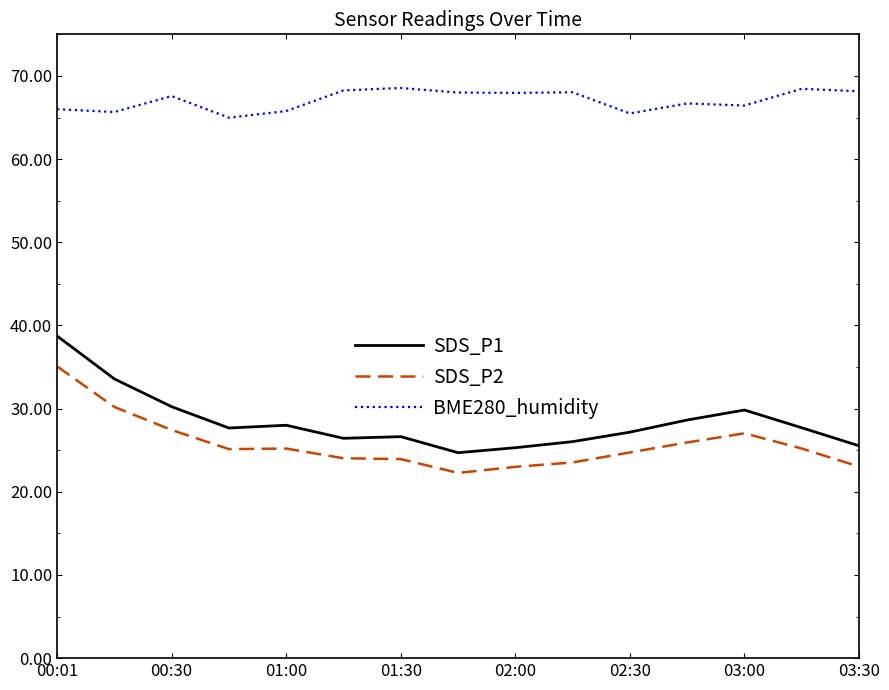

Which series has the largest total across all categories?

BME280_humidity